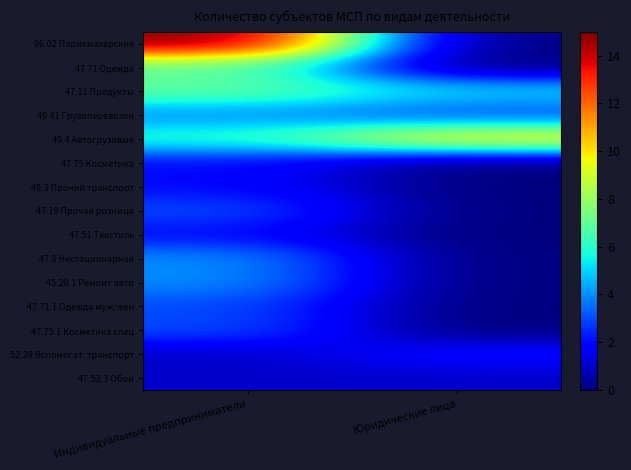

Between Юридические лица and Индивидуальные предприниматели, which is larger?

Индивидуальные предприниматели